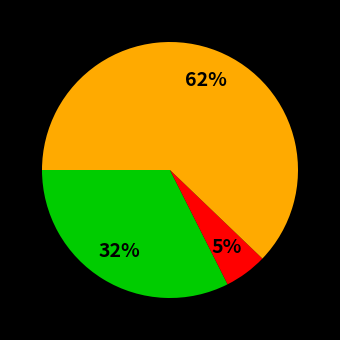

Count the number of slices in the pie.

3